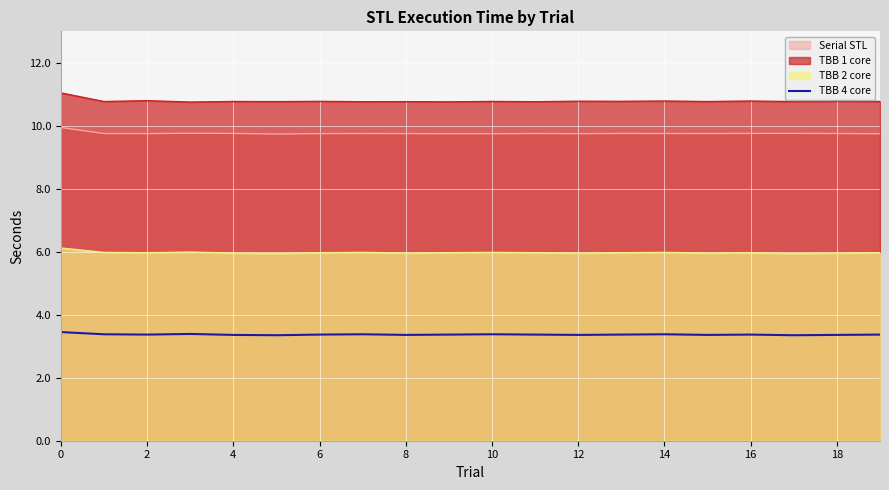

The chart shows a value of 5.7 at 17. True or false?

False